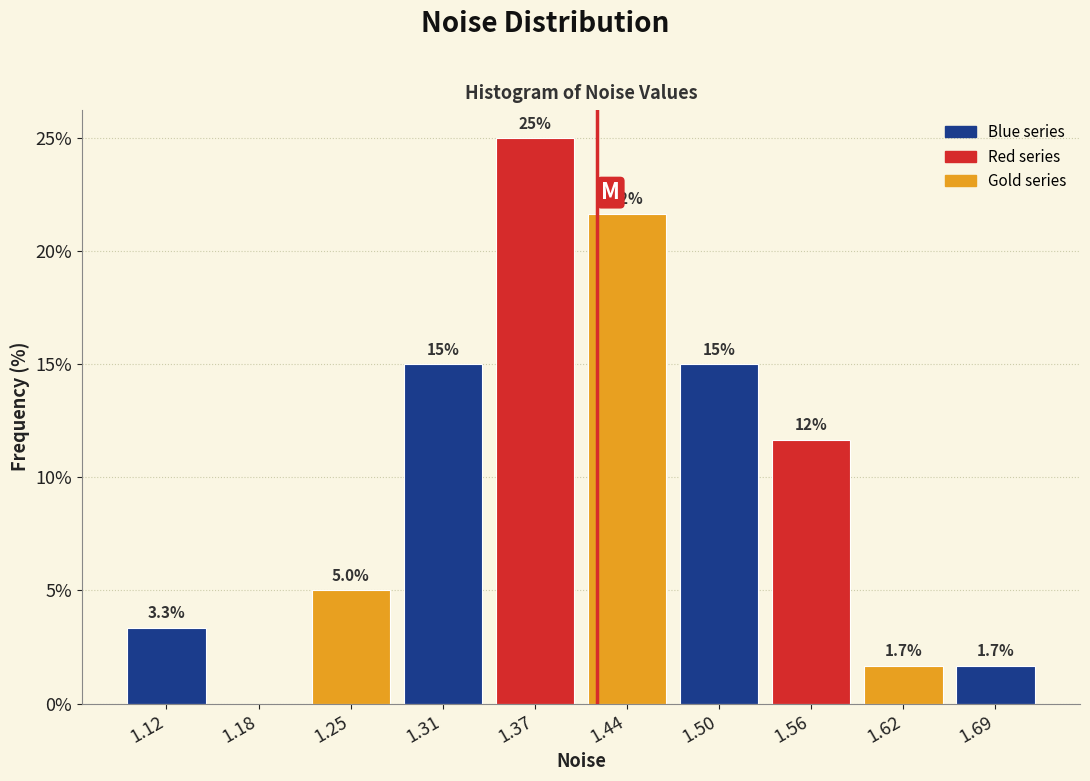

Over which range of the x-axis is the bar tallest?

1.34 to 1.40